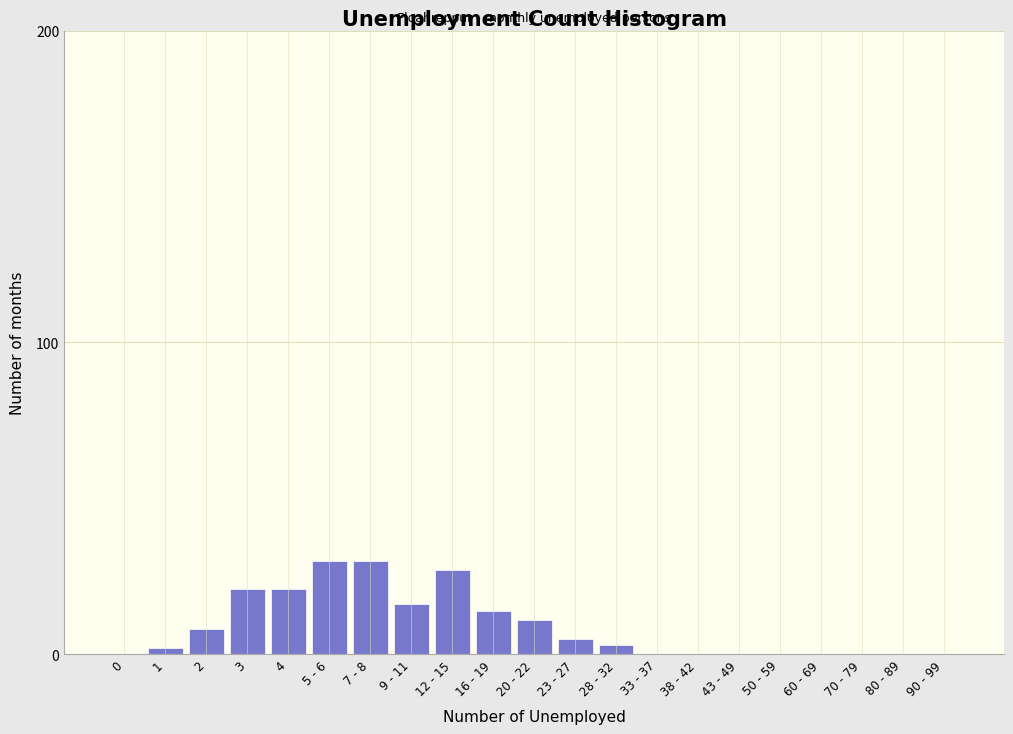

Reading right to left, transcribe all the data shown in this chart.

90 - 99=0	80 - 89=0	70 - 79=0	60 - 69=0	50 - 59=0	43 - 49=0	38 - 42=0	33 - 37=0	28 - 32=3	23 - 27=5	20 - 22=11	16 - 19=14	12 - 15=27	9 - 11=16	7 - 8=30	5 - 6=30	4=21	3=21	2=8	1=2	0=0